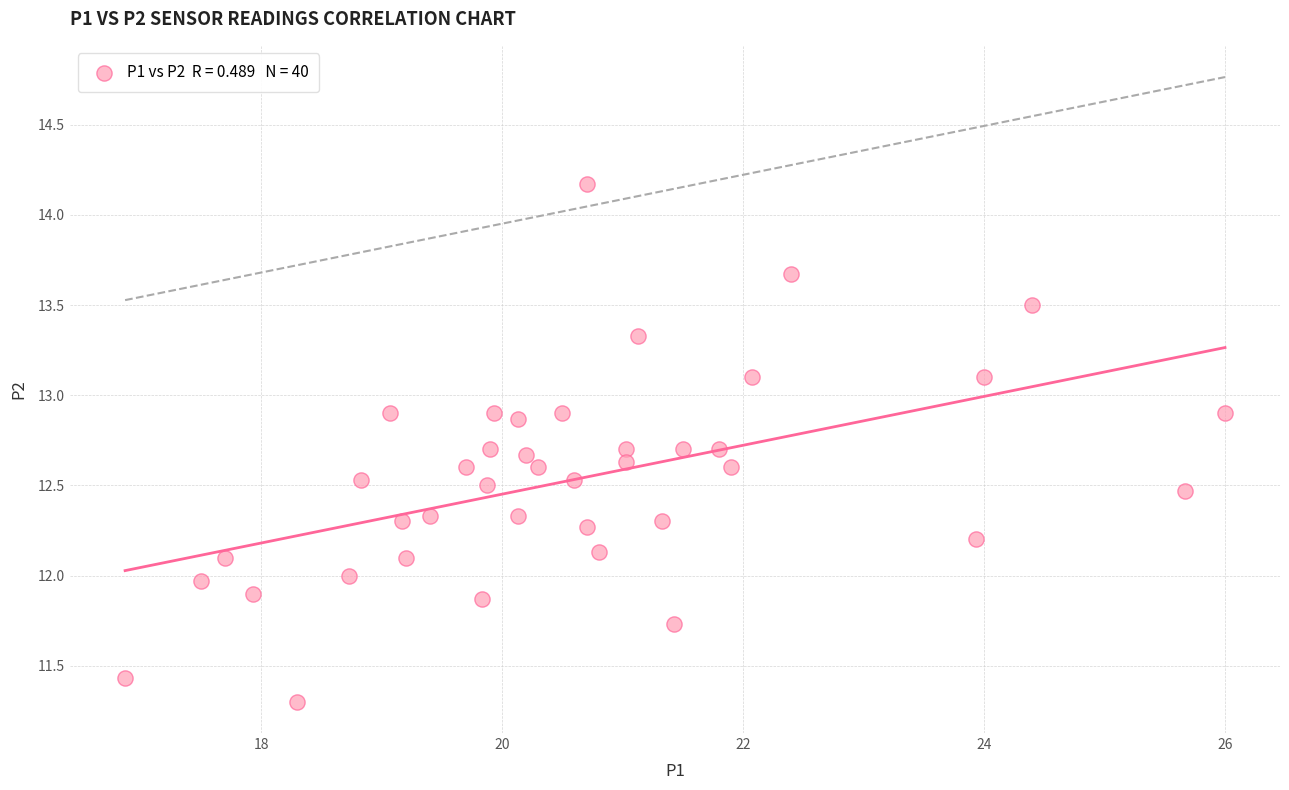

What is the range of Y values (max minus min)?

2.9